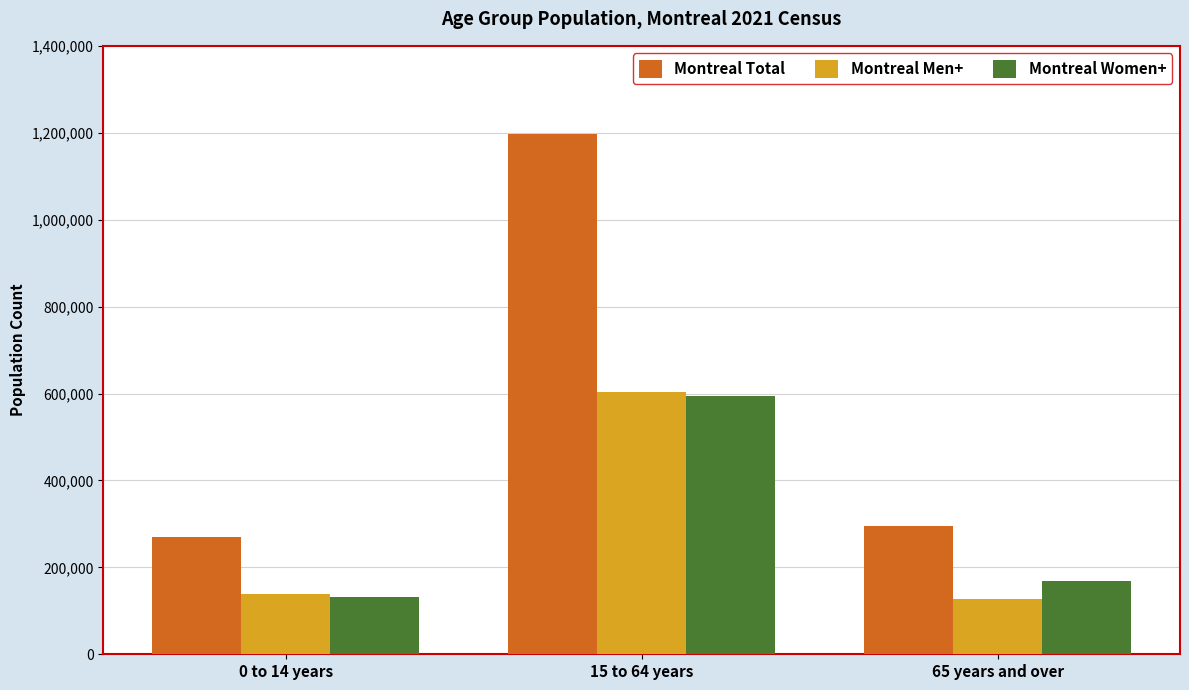

Which category has the highest value in the Montreal Women+ series?

15 to 64 years